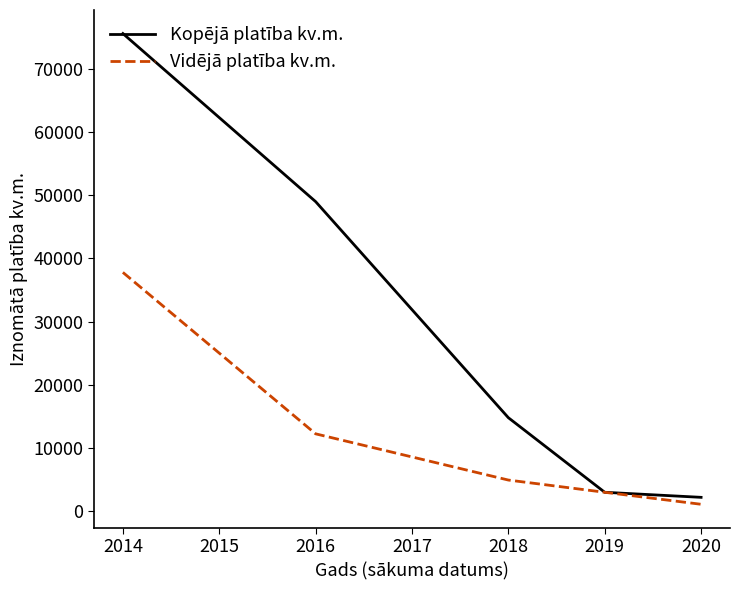

At which label is Vidējā platība kv.m. closest to 19450?

2016